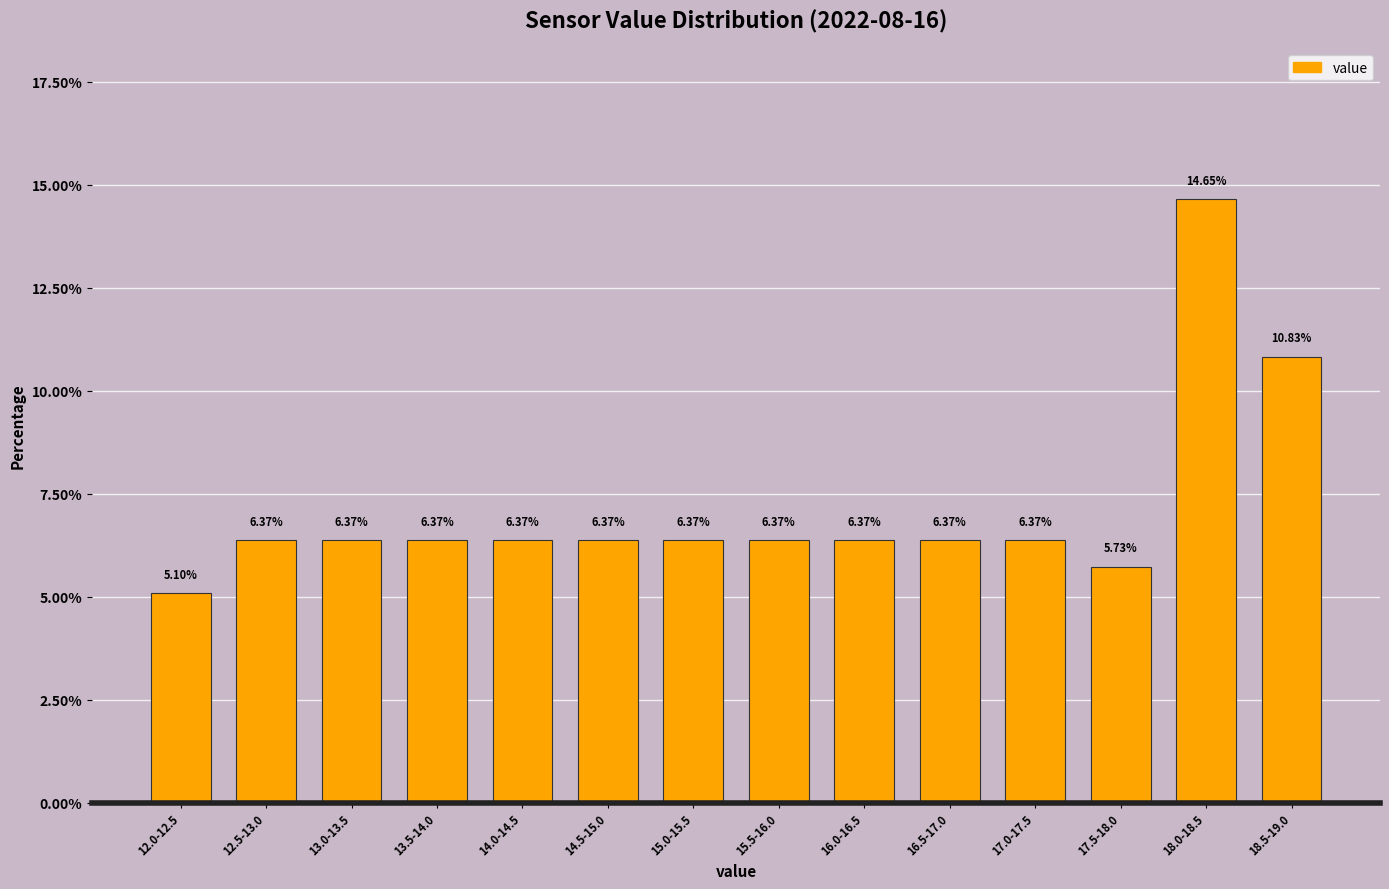

Which has a higher value, 12.0-12.5 or 16.0-16.5?

16.0-16.5